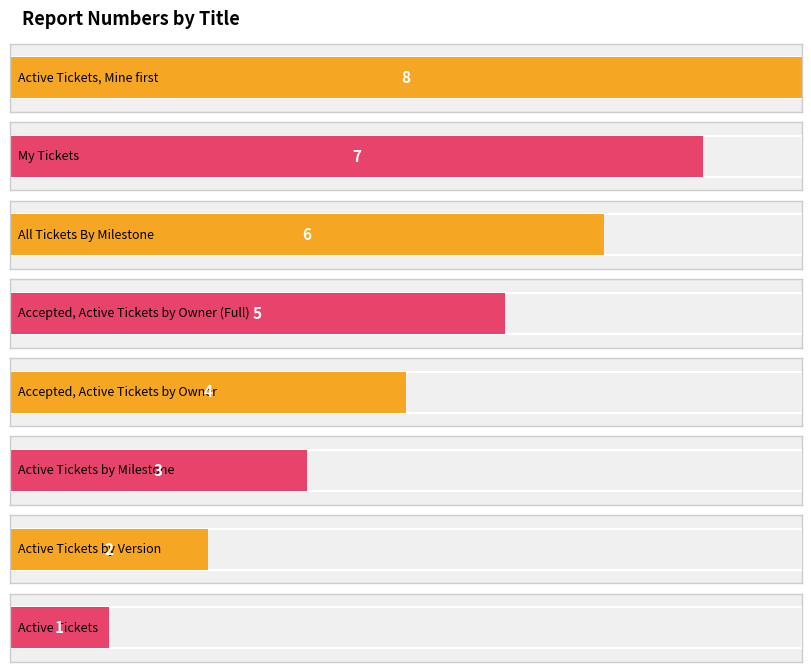

How many bars are there in total?

8